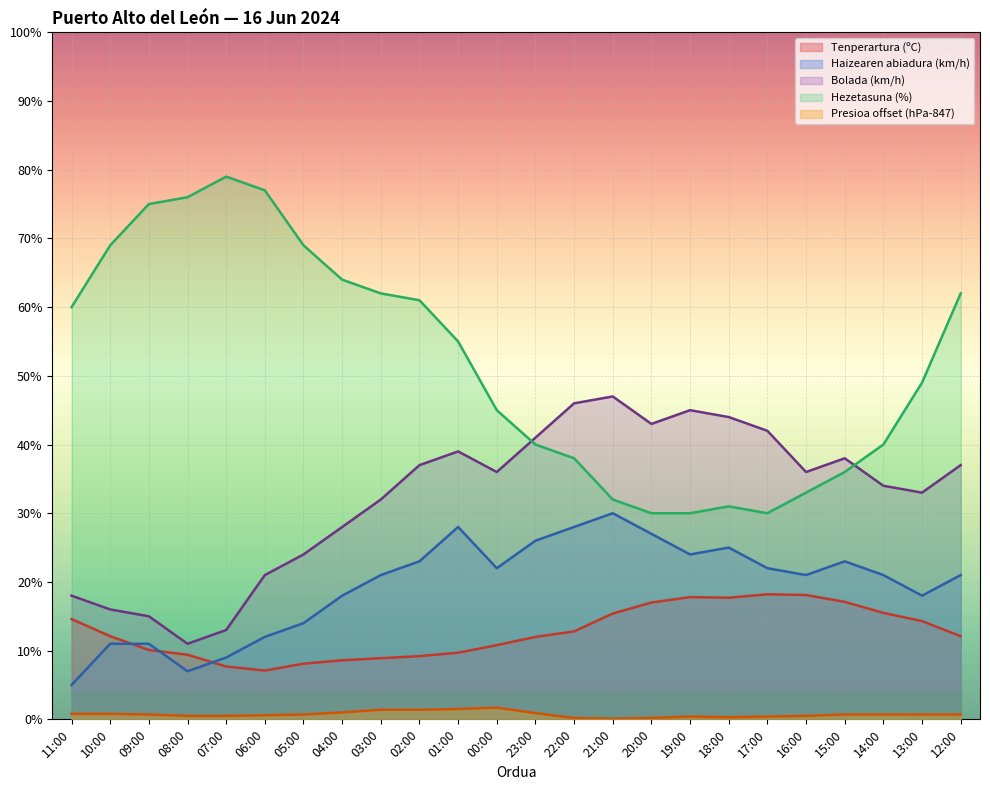

Which has a higher value, 17:00 or 19:00?

17:00